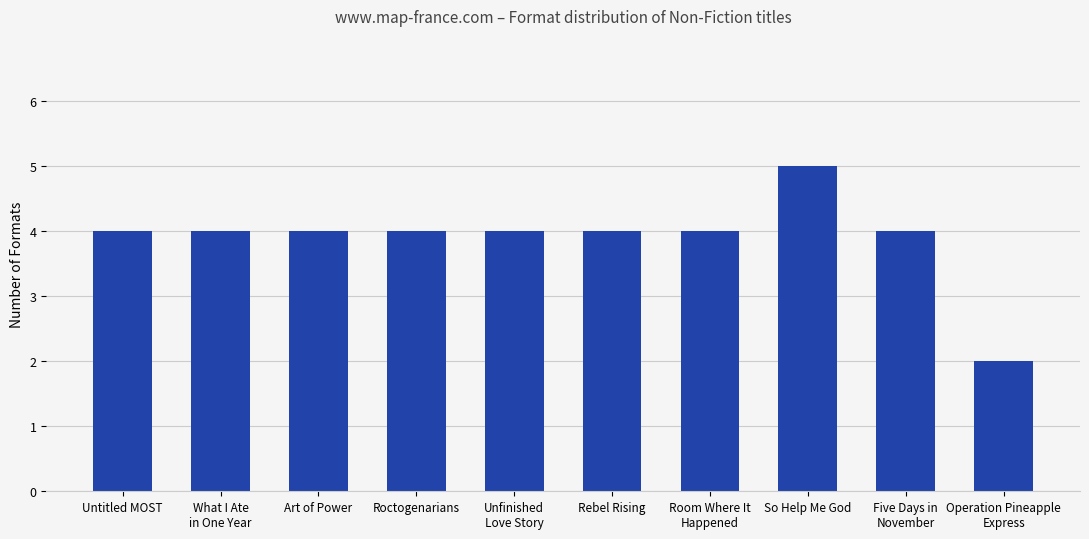

What is the change in value from Roctogenarians to So Help Me God?

+1